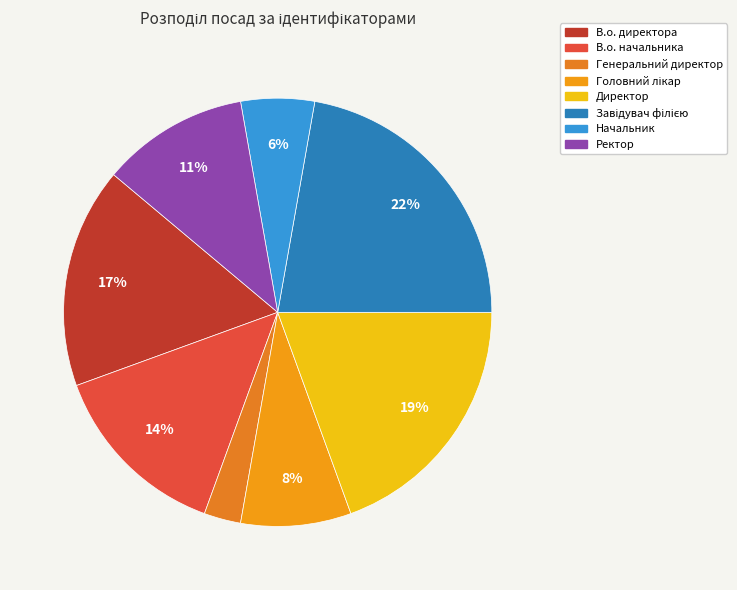

What percentage do Ректор and Генеральний директор together represent?

13.9%